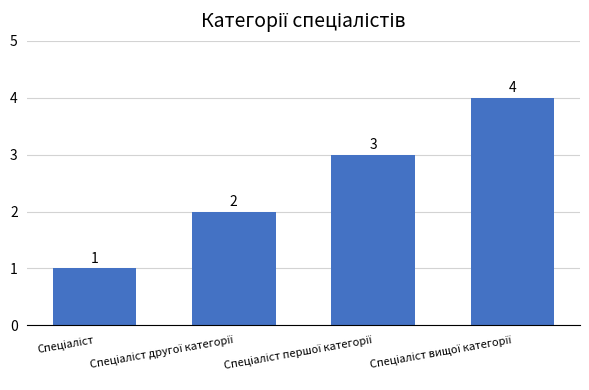

What is the smallest value displayed?

1